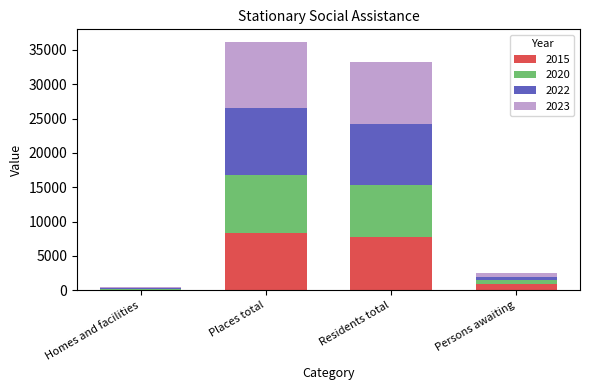

What is the maximum value for 2015?

8302